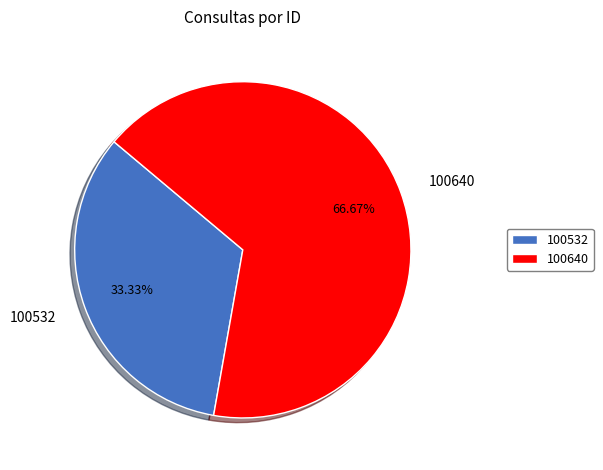

To the nearest percent, what is the difference between the 100640 and 100532 slice percentages?

33%